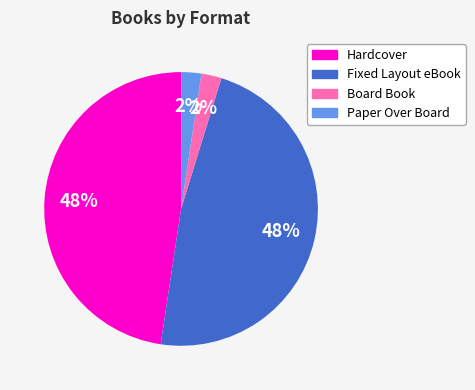

What percentage is the Paper Over Board slice, to the nearest percent?

2%